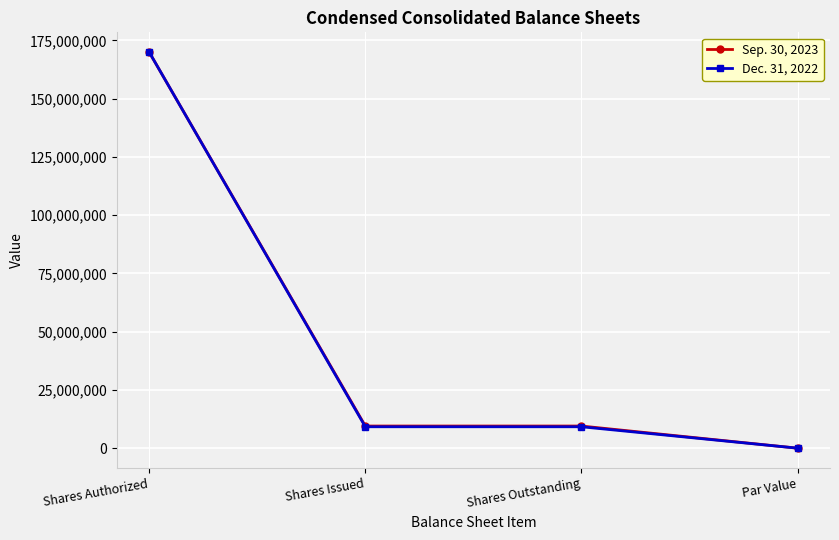

What is the label of the 4th point from the right?

Shares Authorized